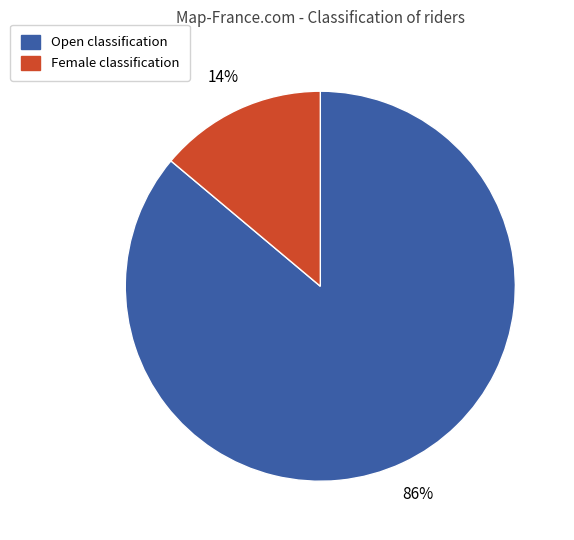

To the nearest percent, what is the average slice percentage?

50%